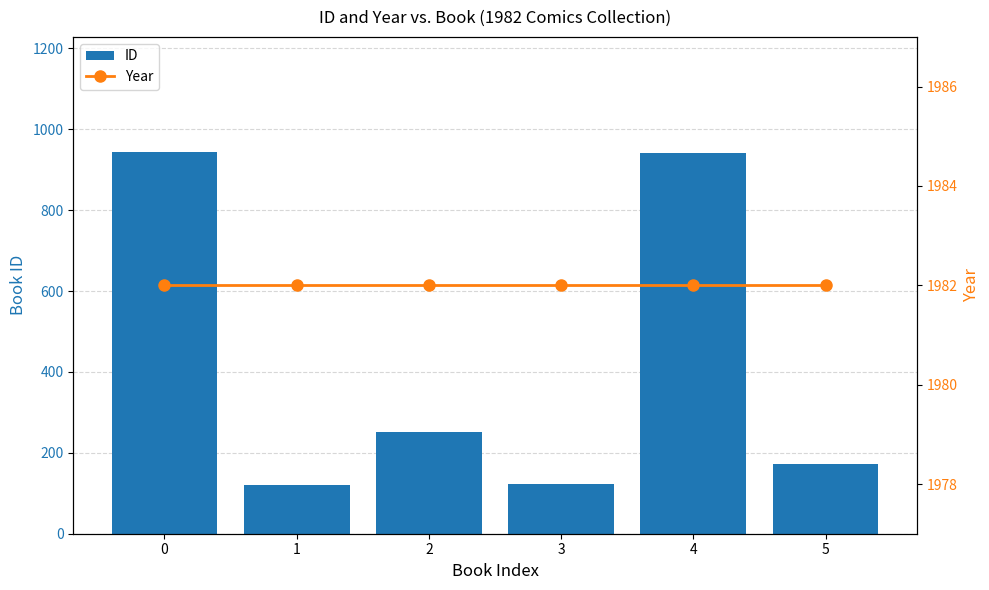

True or false: Year has a value of 1982 at 5.

True